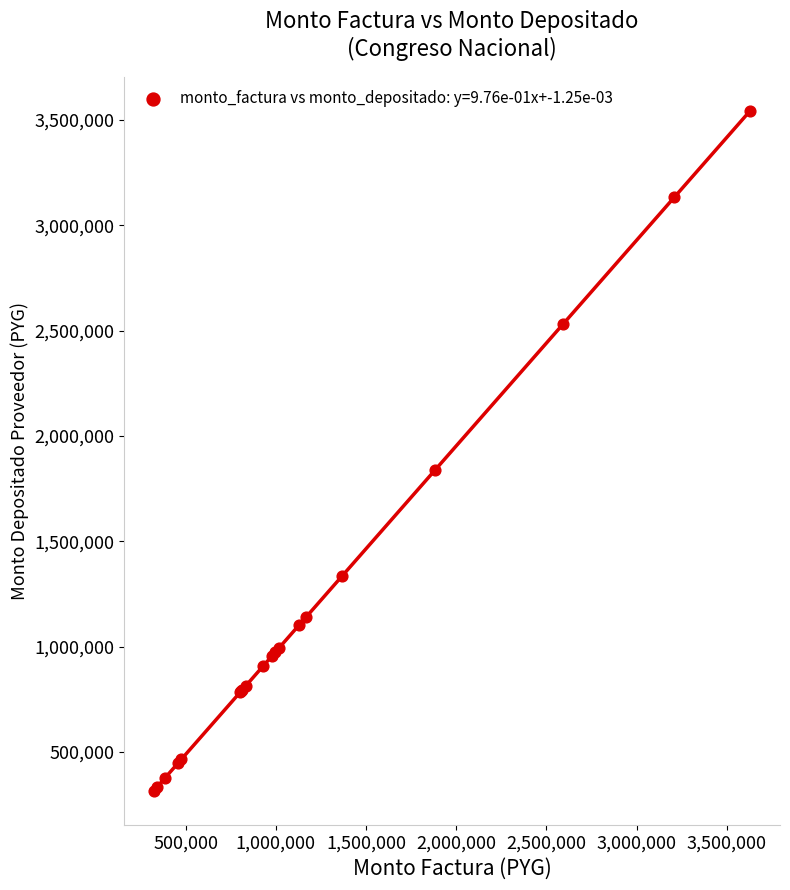

What Y value in the scatter plot is closest to 1929710?

1839911